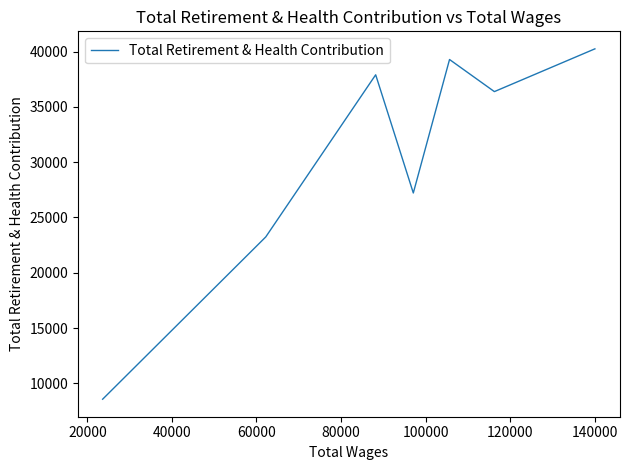

How many categories are shown in the chart?

7